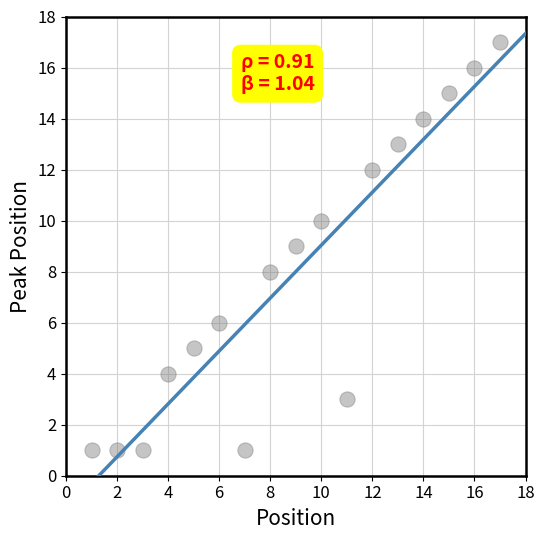

What is the range of Y values (max minus min)?

16